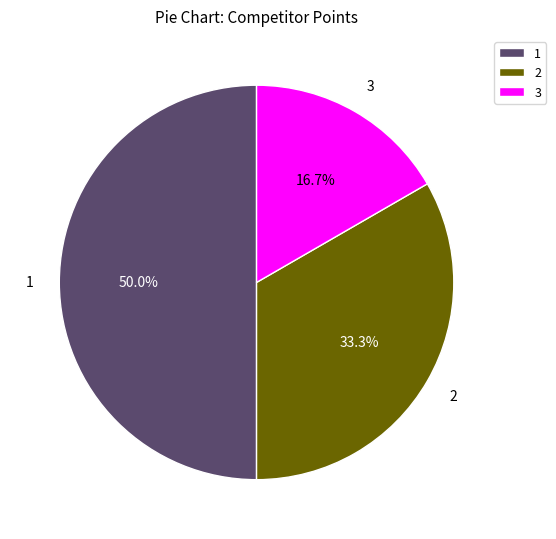

Does 2 represent more than half of the total?

No